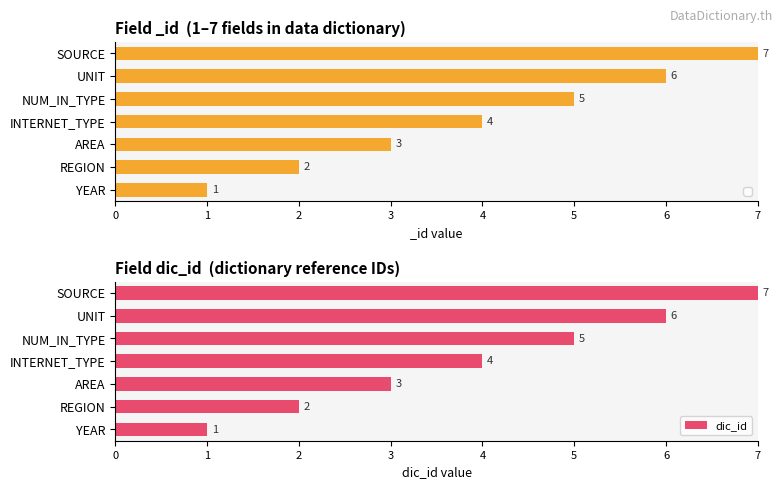

What is the difference between the maximum and minimum values in the dic_id series?

6